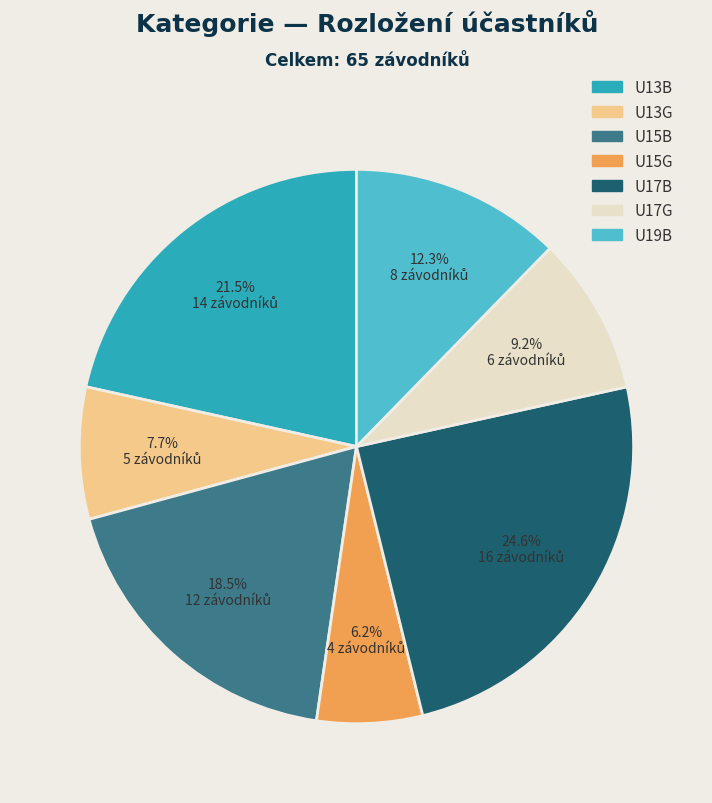

Rank the categories by value from highest to lowest.

U17B, U13B, U15B, U19B, U17G, U13G, U15G